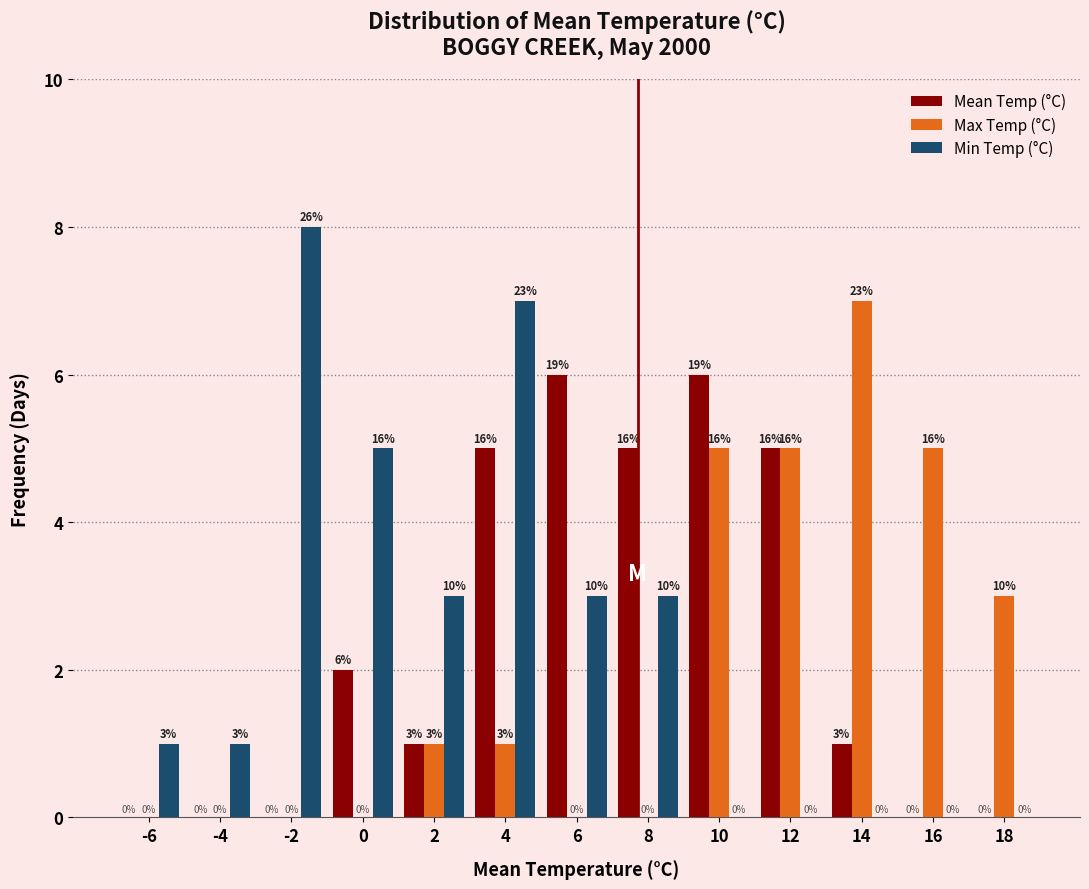

Reading left to right, list all the values displayed in this chart.

Mean Temp (°C): -6=0	-4=0	-2=0	0=2	2=1	4=5	6=6	8=5	10=6	12=5	14=1	16=0	18=0
Max Temp (°C): -6=0	-4=0	-2=0	0=0	2=1	4=1	6=0	8=0	10=5	12=5	14=7	16=5	18=3
Min Temp (°C): -6=1	-4=1	-2=8	0=5	2=3	4=7	6=3	8=3	10=0	12=0	14=0	16=0	18=0